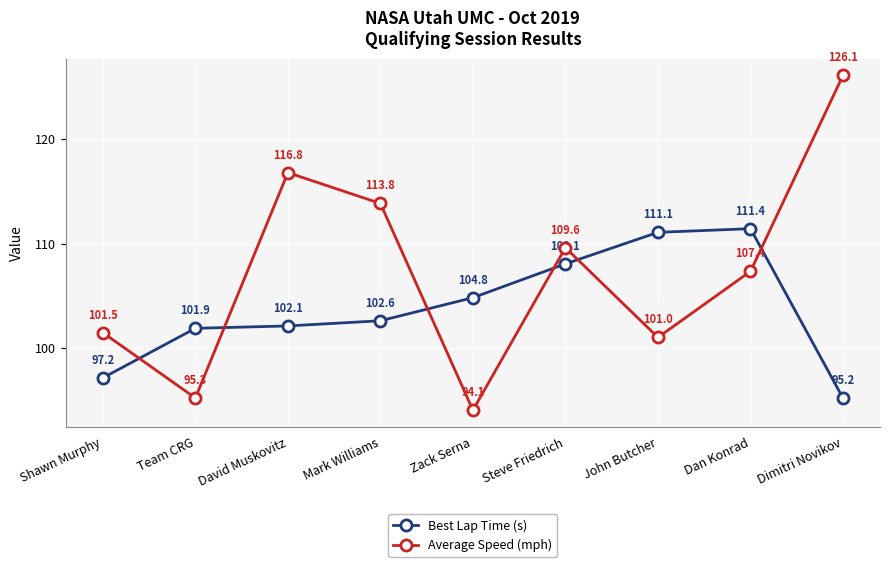

What is the label of the 1st point from the left?

Shawn Murphy